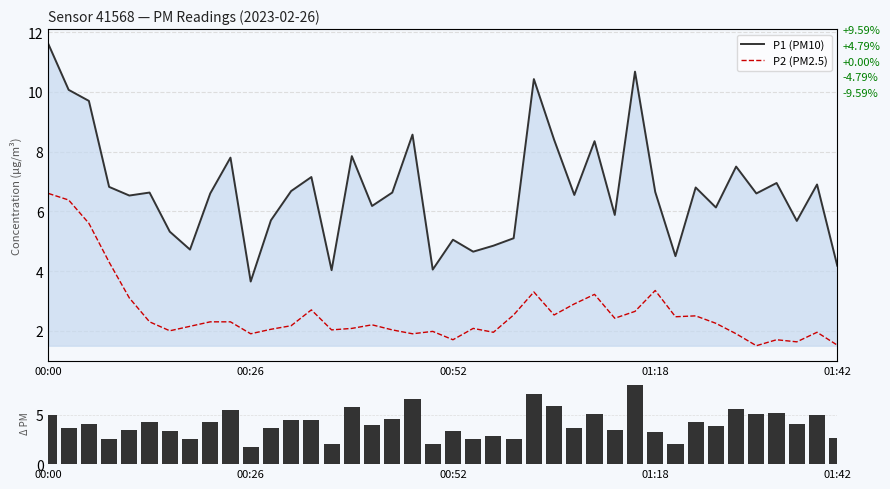

Rank the series by their maximum value, from highest to lowest.

P1 (PM10), P1−P2 diff, P2 (PM2.5)